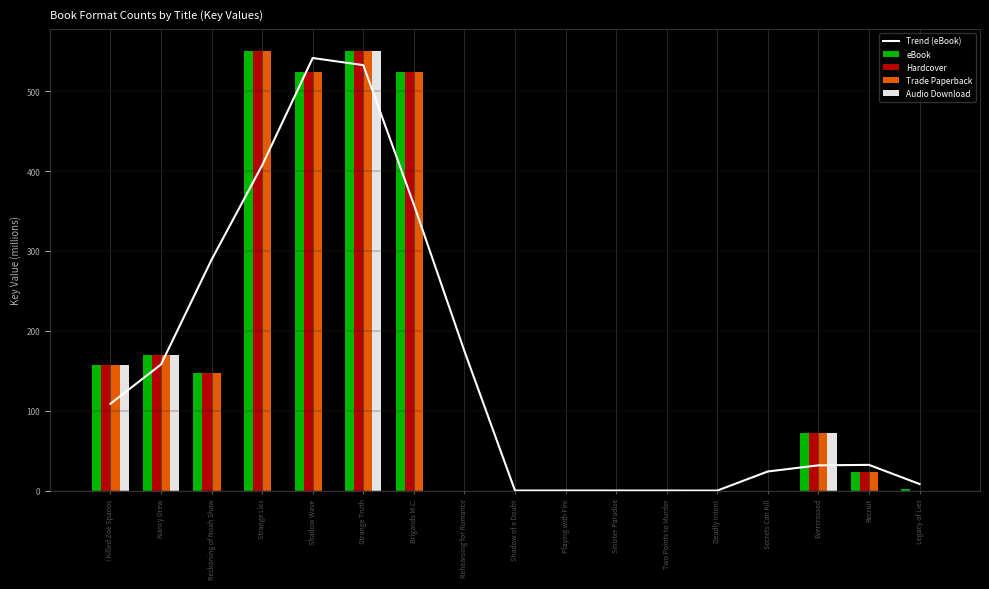

Reading left to right, list all the values displayed in this chart.

Trend (eBook): 108.7	157.9	289.1	407.2	541.5	532.6	358.1	174.6	0.1	0.1	0.1	0.1	0.0	24.0	31.6	32.2	8.3
eBook: 156.9	169.3	147.6	550.4	523.7	550.4	523.7	0.1	0.1	0.1	0.1	0.1	0.0	0.0	71.9	23.0	1.8
Hardcover: 156.9	169.3	147.6	550.4	523.7	550.4	523.7	0.0	0.0	0.0	0.0	0.0	0.0	0.0	71.9	23.0	0.0
Trade Paperback: 156.9	169.3	147.6	550.4	523.7	550.4	523.7	0.0	0.0	0.0	0.0	0.0	0.0	0.0	71.9	23.0	0.0
Audio Download: 156.9	169.3	0.0	0.0	0.0	550.4	0.0	0.0	0.0	0.0	0.0	0.0	0.0	0.0	71.9	0.0	0.0